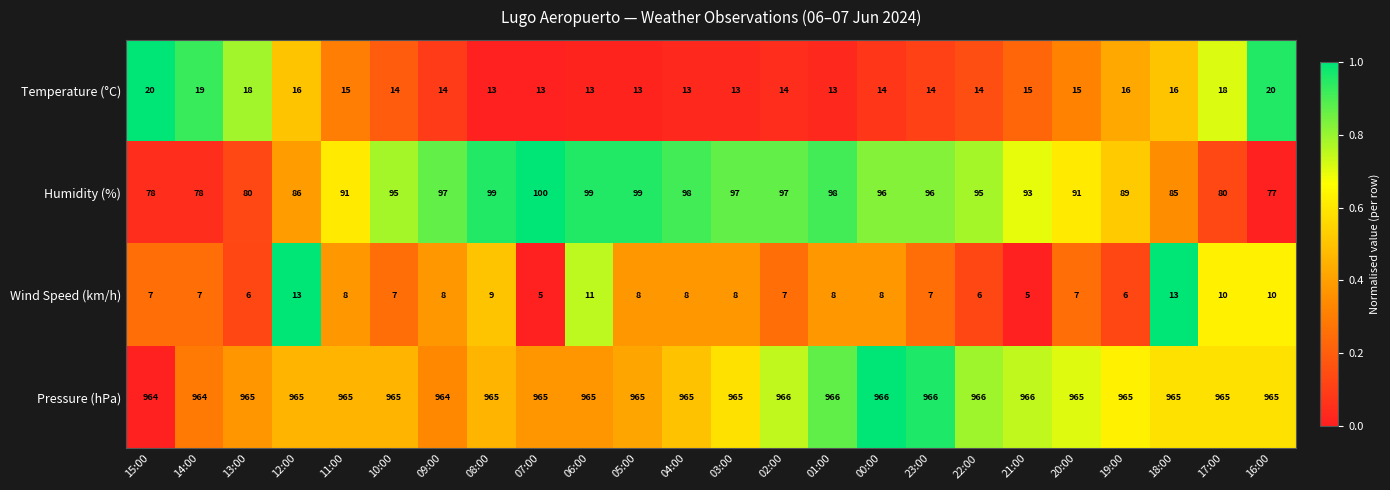

At which category is the sum across all series the highest?

06:00